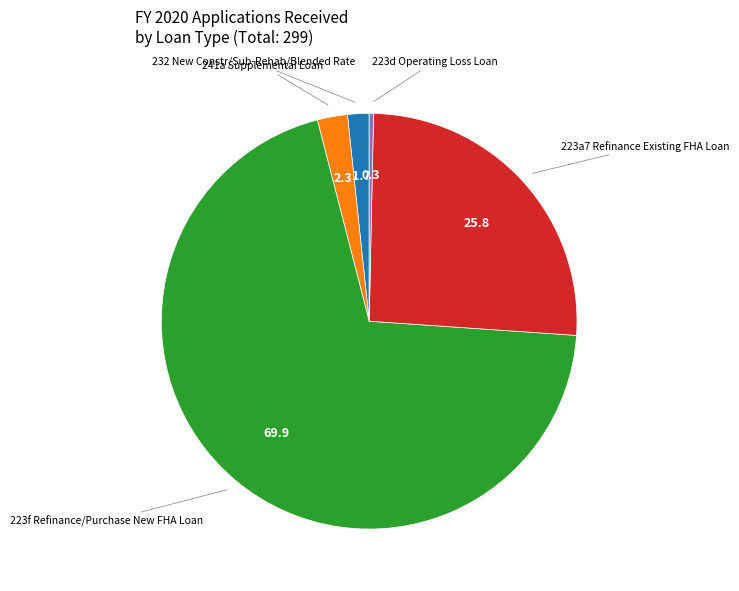

Is there a majority slice in this chart?

Yes